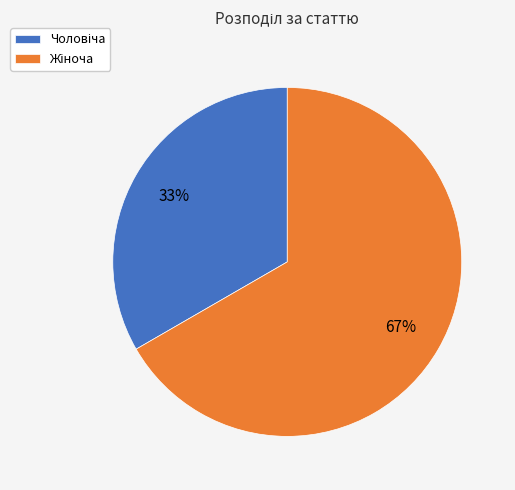

To the nearest percent, what is the average slice percentage?

50%